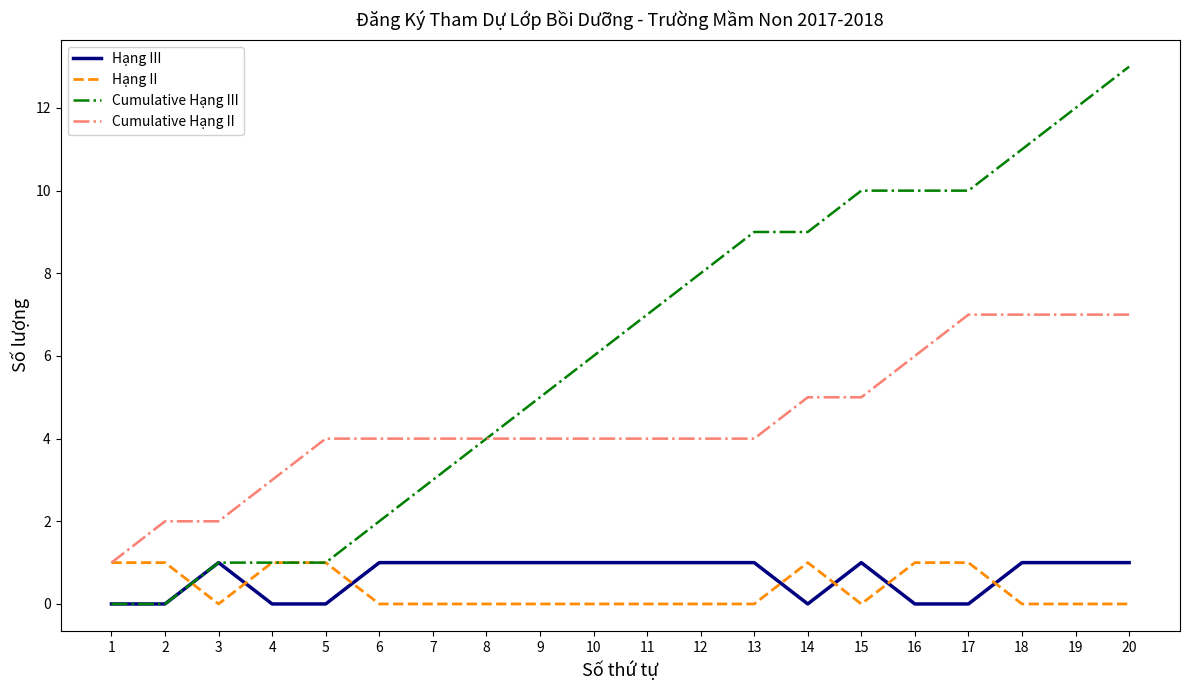

At which category is the sum across all series the highest?

20